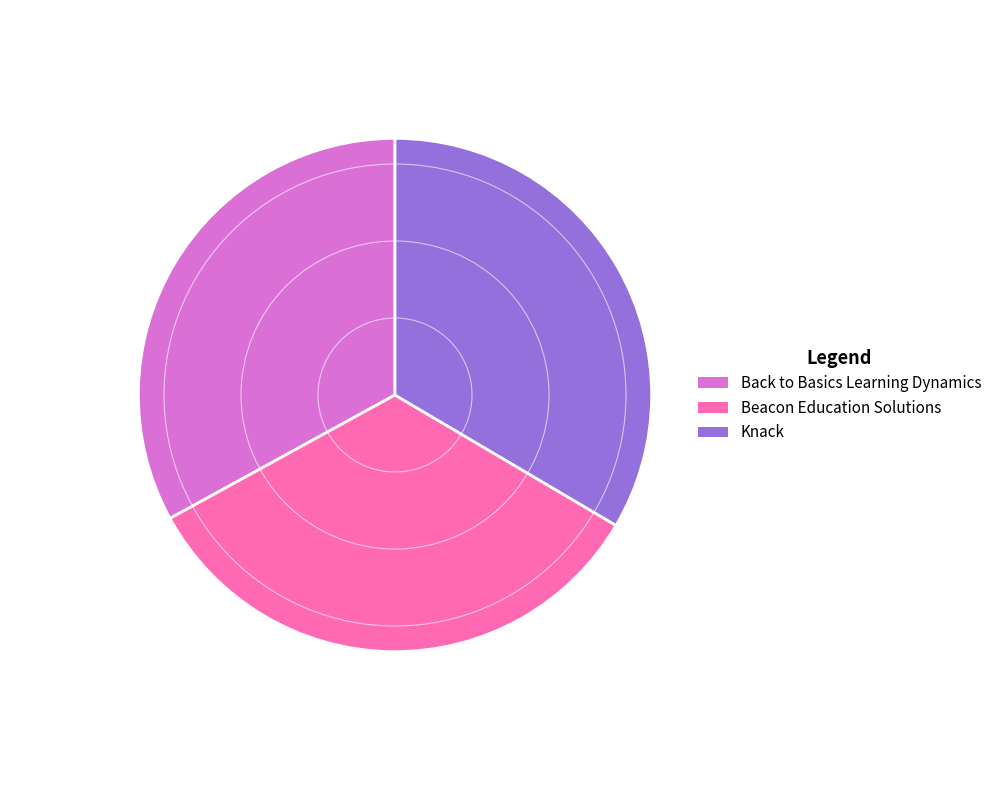

Is Beacon Education Solutions the majority of the pie?

No